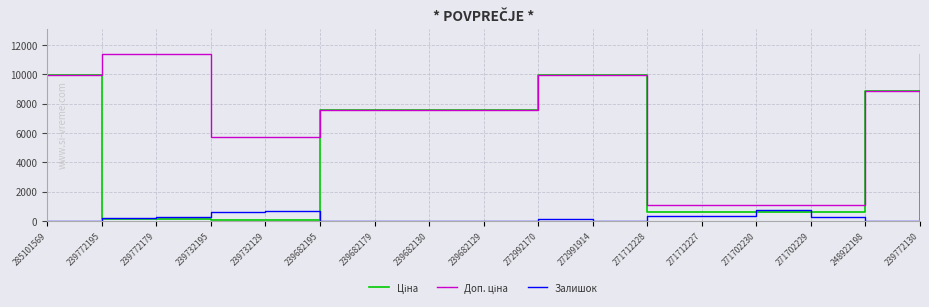

The Залишок series shows 17.0 at 239682179. True or false?

True